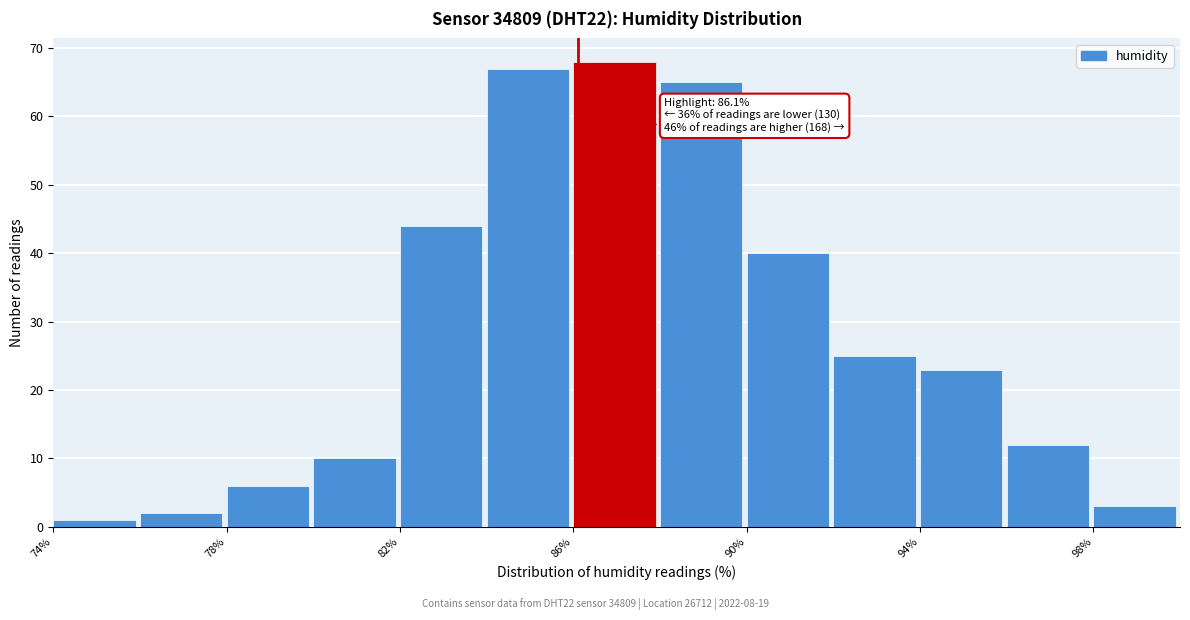

Which range on the x-axis has the tallest bar?

86 to 88